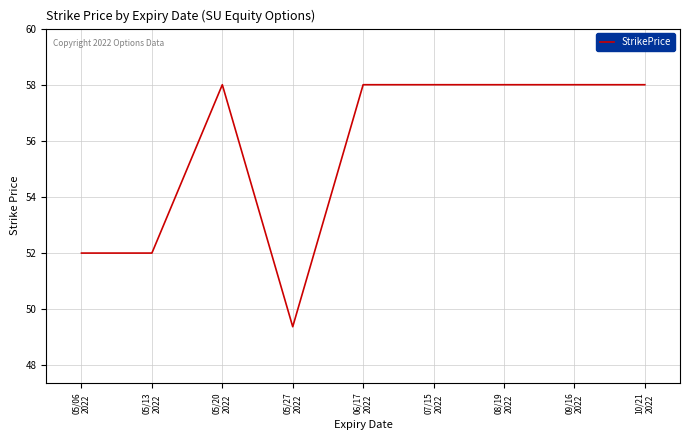

Reading left to right, list all the values displayed in this chart.

05/06
2022=52.0	05/13
2022=52.0	05/20
2022=58.0	05/27
2022=49.4	06/17
2022=58.0	07/15
2022=58.0	08/19
2022=58.0	09/16
2022=58.0	10/21
2022=58.0